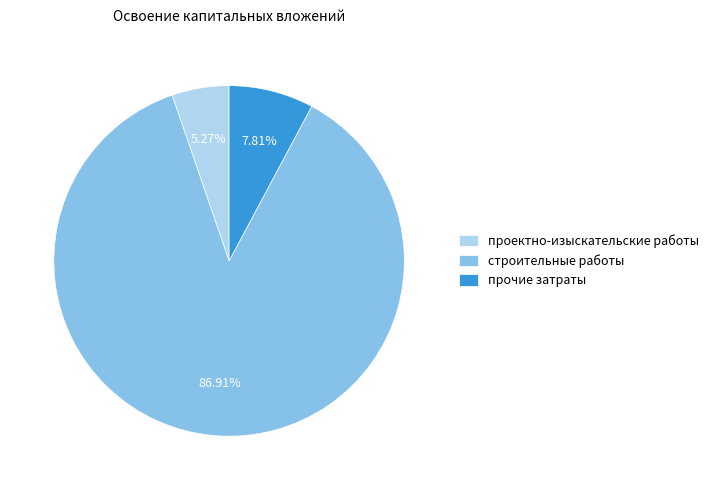

Rank the categories by value from highest to lowest.

строительные работы, прочие затраты, проектно-изыскательские работы